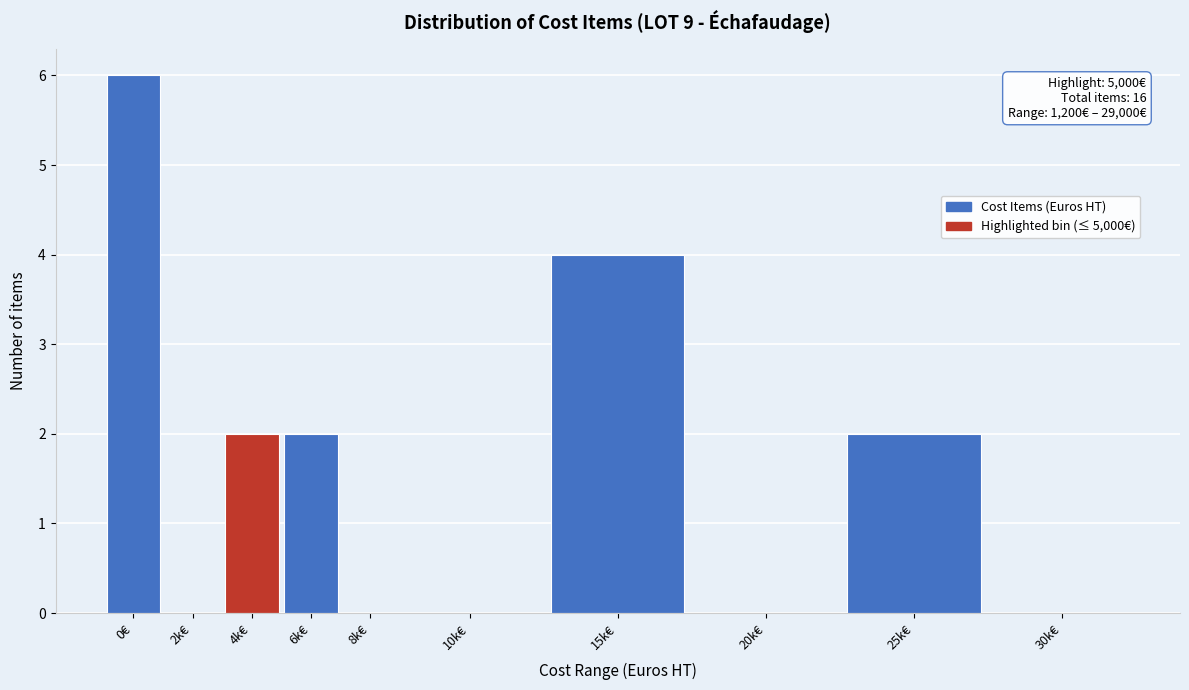

Reading left to right, transcribe all the data shown in this chart.

0€=6	2k€=0	4k€=2	6k€=2	8k€=0	10k€=0	15k€=4	20k€=0	25k€=2	30k€=0